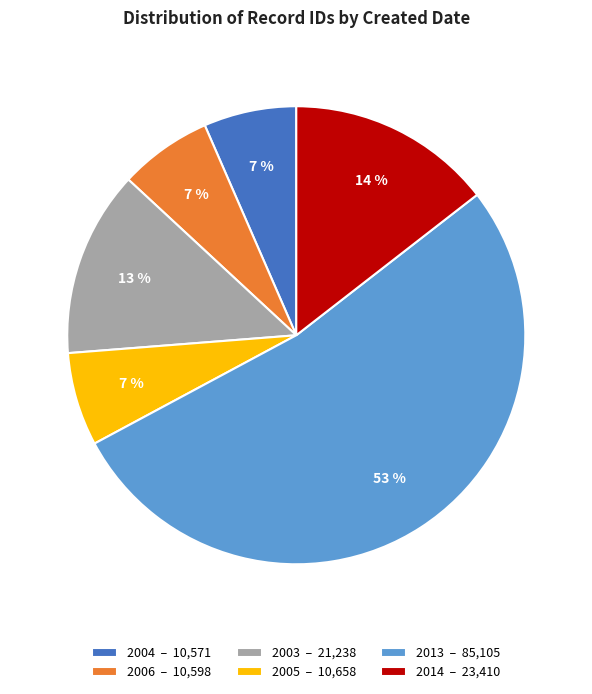

Is there any slice that represents more than half of the pie?

Yes